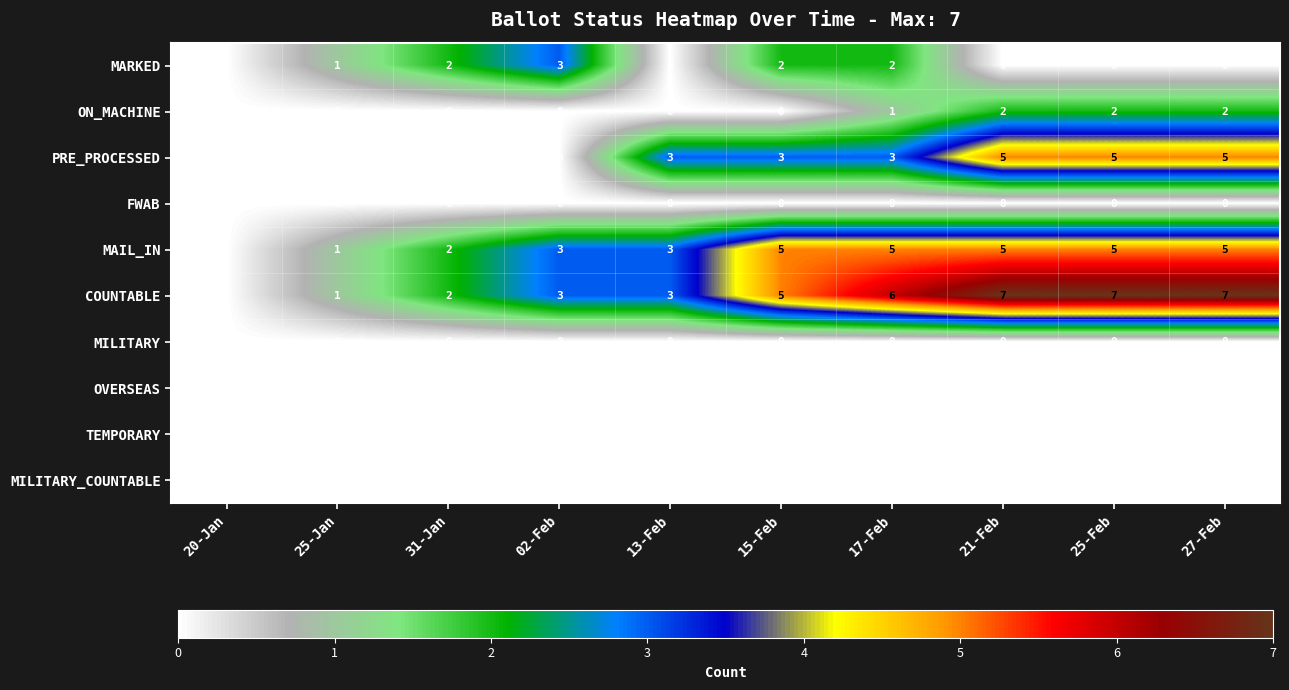

Which series has the largest total across all categories?

COUNTABLE